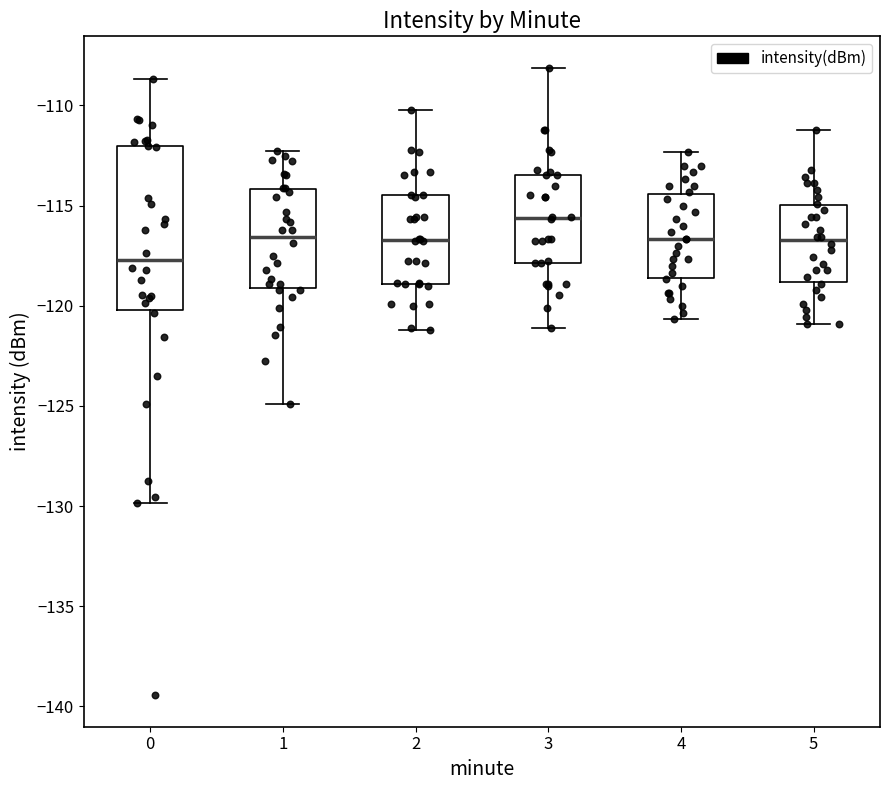

Reading left to right, read every box against the y-axis: the position of its median line, the range the box covers, and the ends of its whiskers. The values are not printed on the chart, so give them approximately, as read against the axis.

0: median -117.5, box -120.0 to -112.0, whiskers -130.0 to -108.5
1: median -116.5, box -119.0 to -114.0, whiskers -125.0 to -112.5
2: median -116.5, box -119.0 to -114.5, whiskers -121.0 to -110.0
3: median -115.5, box -118.0 to -113.5, whiskers -121.0 to -108.0
4: median -116.5, box -118.5 to -114.5, whiskers -120.5 to -112.5
5: median -116.5, box -119.0 to -115.0, whiskers -121.0 to -111.0